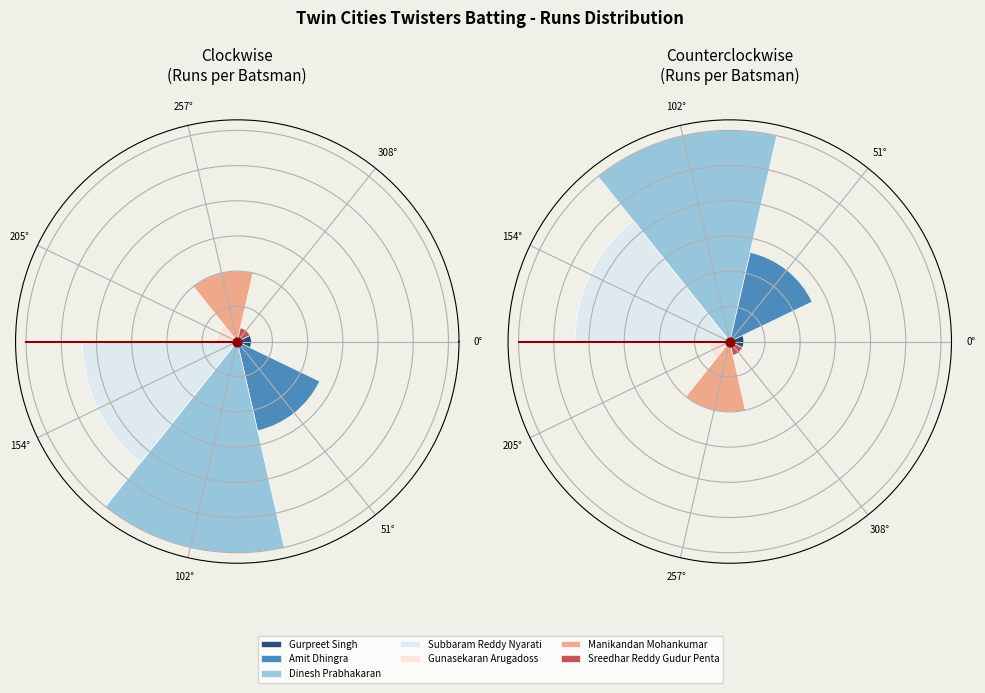

How much of the chart is everything except Balaji Shanmugaraju?

100.0%